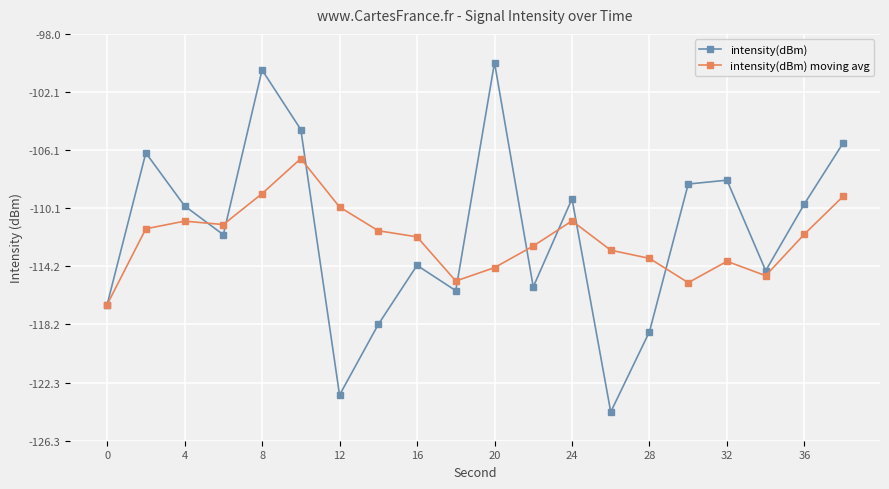

What is the minimum value for intensity(dBm) moving avg?

-116.9